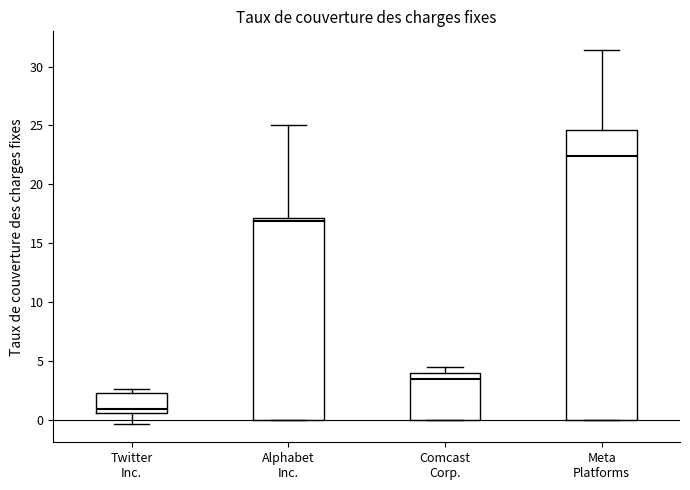

Reading left to right, read every box against the y-axis: the position of its median line, the range the box covers, and the ends of its whiskers. The values are not printed on the chart, so give them approximately, as read against the axis.

Twitter Inc.: median 1.0, box 0.5 to 2.5, whiskers -0.5 to 2.5 (just above the box's upper edge)
Alphabet Inc.: median 17.0 (just below the box's upper edge), box 0.0 to 17.0, whiskers 0.0 to 25.0
Comcast Corp.: median 3.5, box 0.0 to 4.0, whiskers 0.0 to 4.5
Meta Platforms: median 22.5, box 0.0 to 24.5, whiskers 0.0 to 31.5